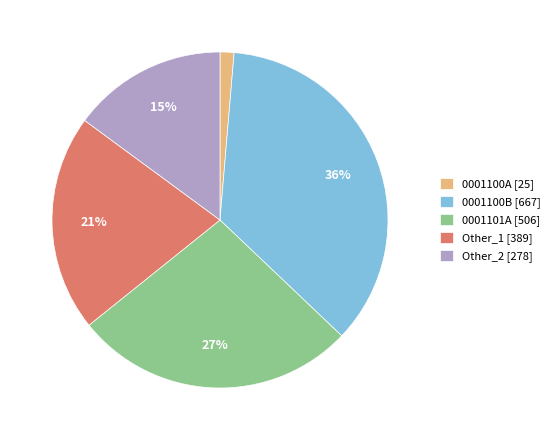

The Other_1 [389] slice represents 21% of the pie. True or false?

True